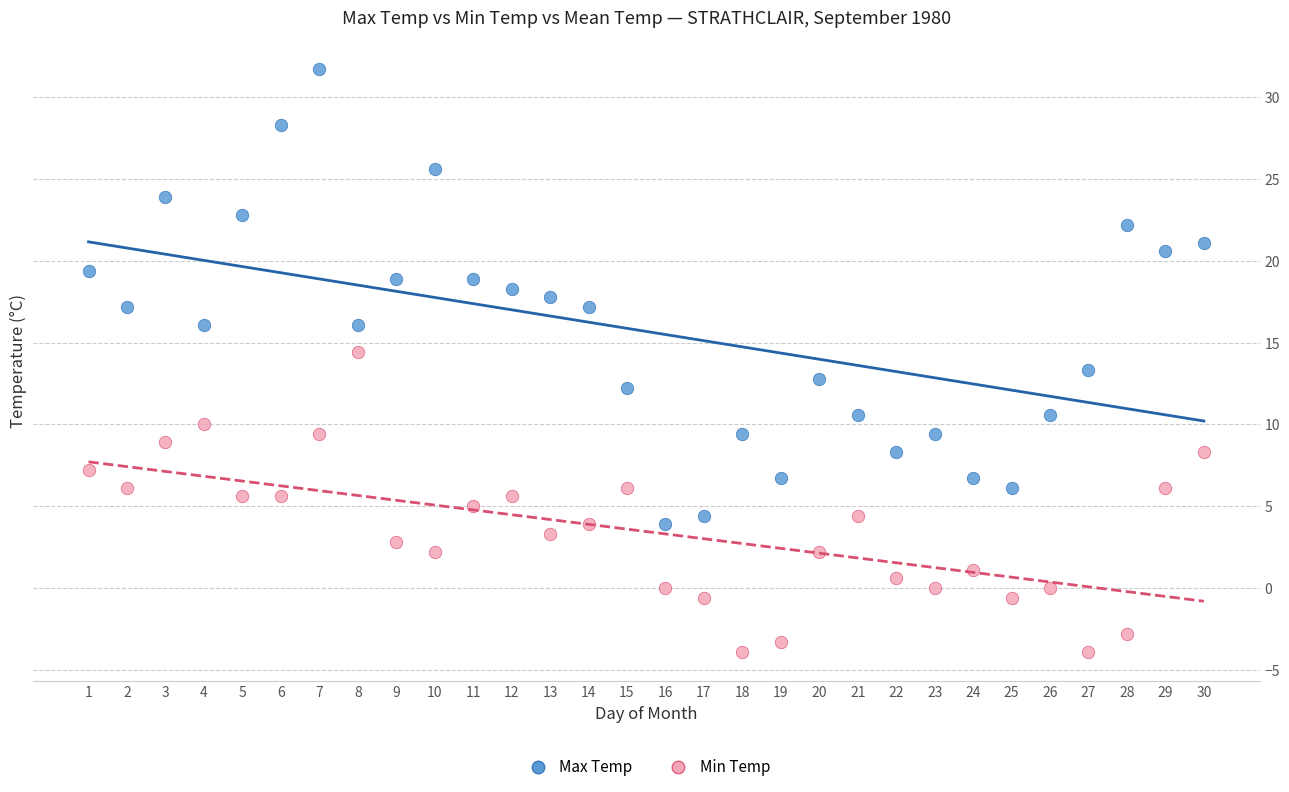

Across all data points, what is the range of Y values (max minus min)?

35.6